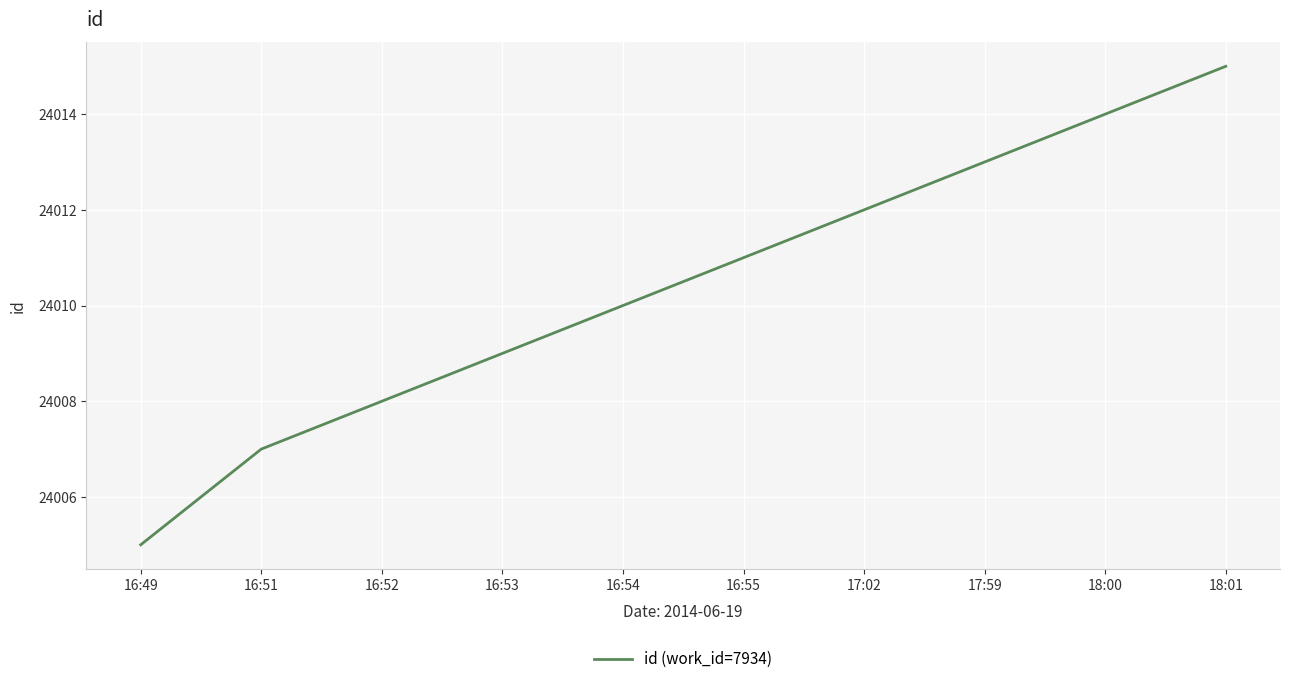

At which category does the chart reach its minimum across all series?

16:49